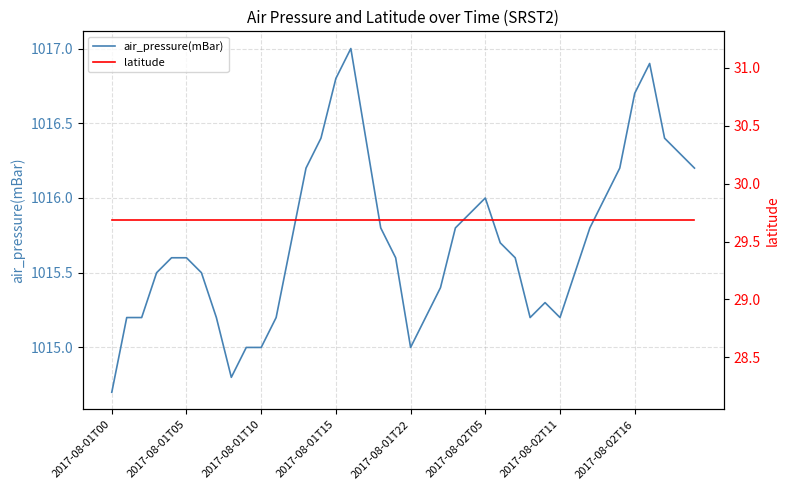

At which label is air_pressure(mBar) closest to 1015?

9